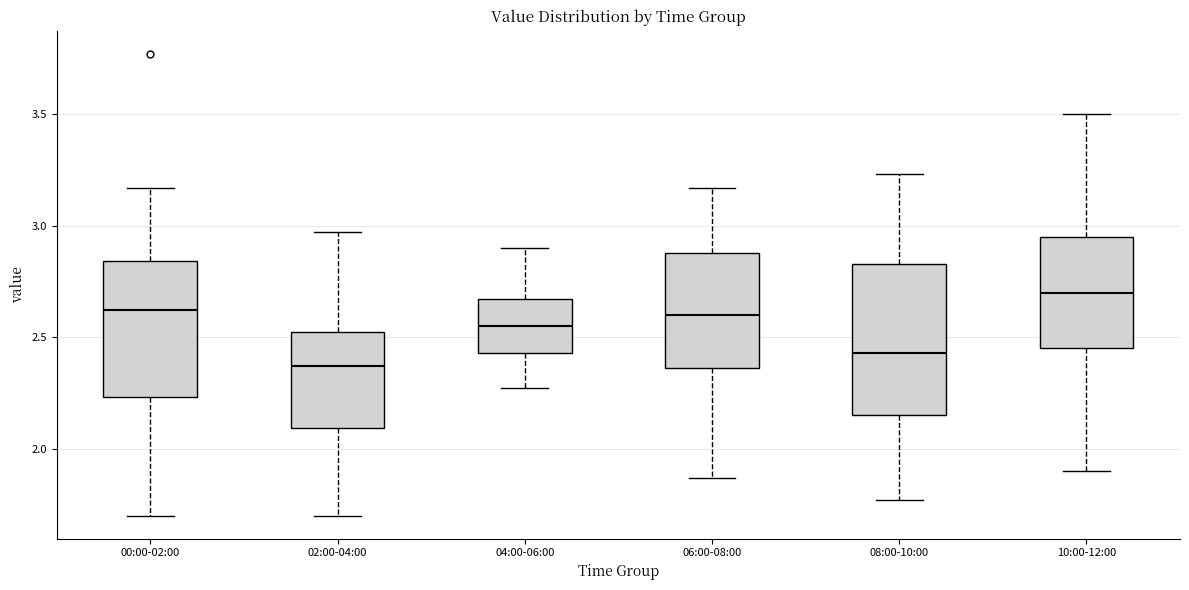

Reading left to right, read every box against the y-axis: the position of its median line, the range the box covers, and the ends of its whiskers. The values are not printed on the chart, so give them approximately, as read against the axis.

00:00-02:00: median 2.60, box 2.25 to 2.85, whiskers 1.70 to 3.15
02:00-04:00: median 2.35, box 2.10 to 2.55, whiskers 1.70 to 2.95
04:00-06:00: median 2.55, box 2.45 to 2.65, whiskers 2.25 to 2.90
06:00-08:00: median 2.60, box 2.35 to 2.90, whiskers 1.85 to 3.15
08:00-10:00: median 2.45, box 2.15 to 2.85, whiskers 1.75 to 3.25
10:00-12:00: median 2.70, box 2.45 to 2.95, whiskers 1.90 to 3.50